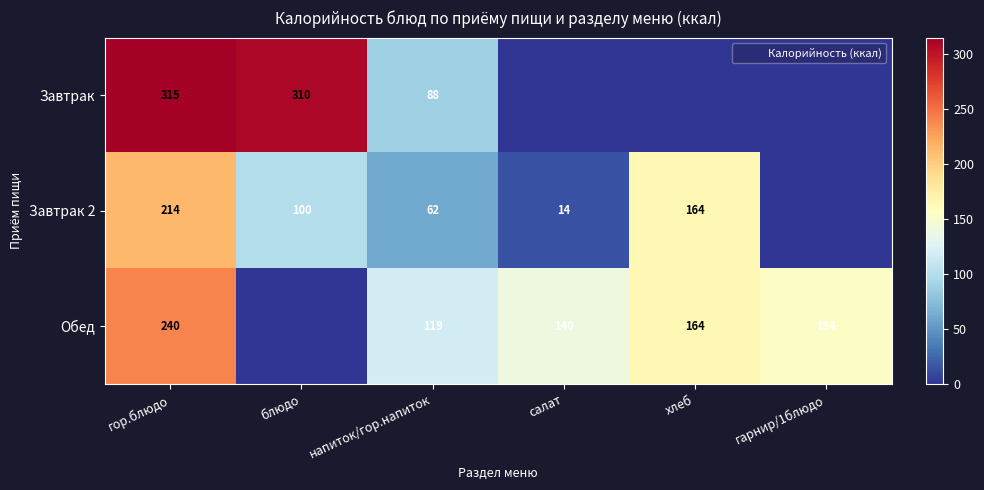

At how many categories does at least one series exceed 203?

2